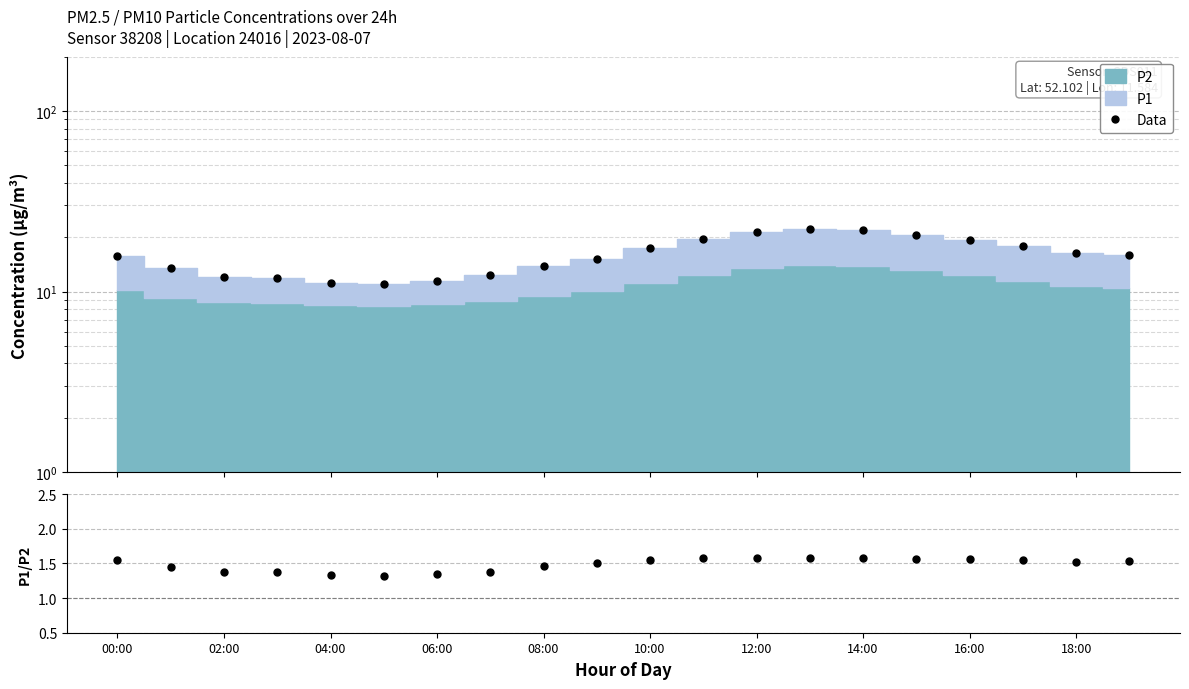

Count the number of data series in this chart.

2